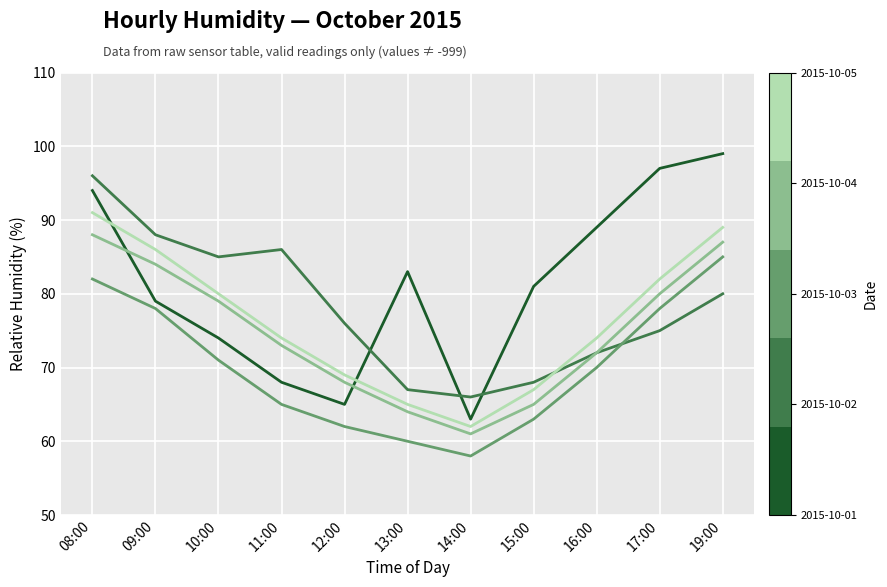

What is the spread (max minus min) of values at 13:00?

23